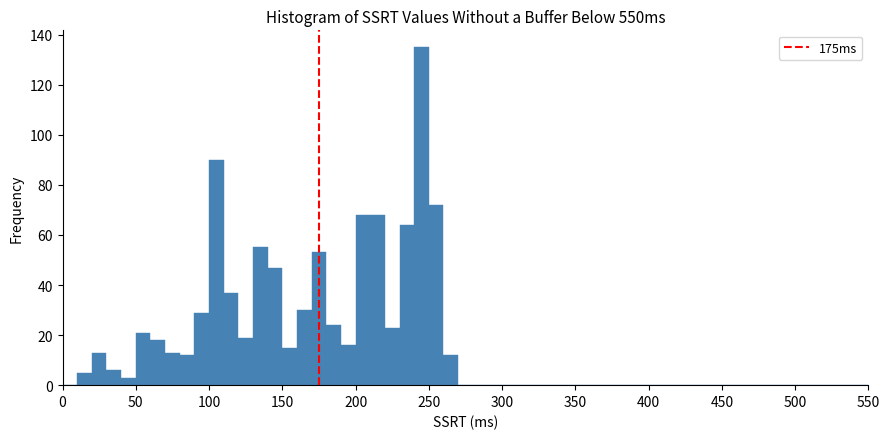

Read against the x-axis, roughly where is the centre of the tallest bar?

245